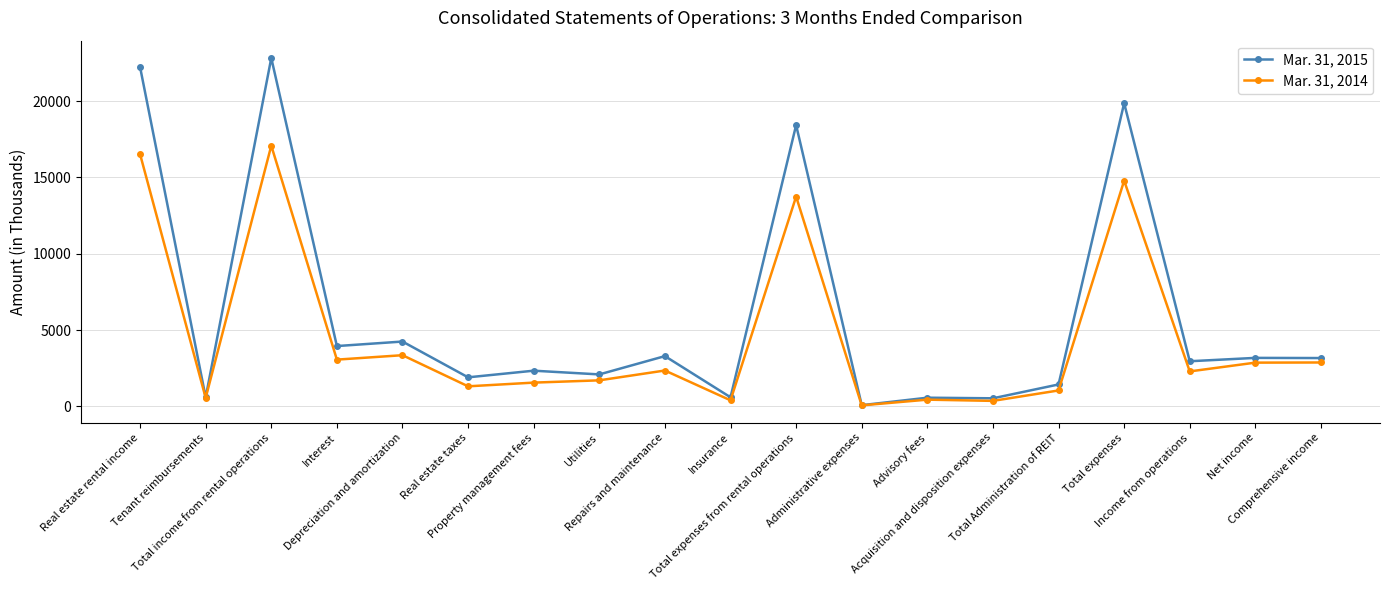

At how many categories does at least one series exceed 15521?

4